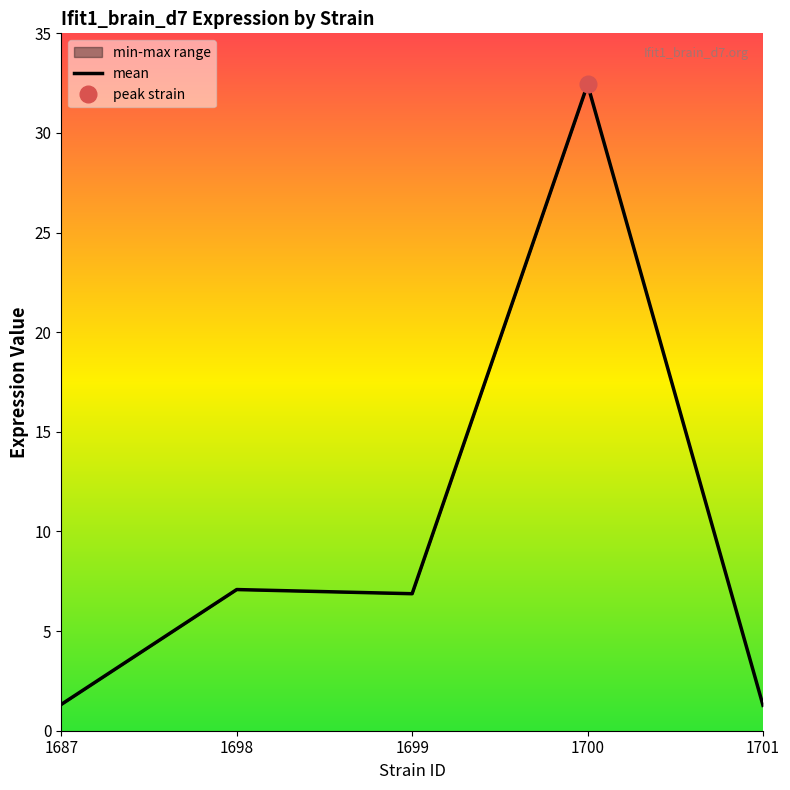

Which series has the largest total across all categories?

mean